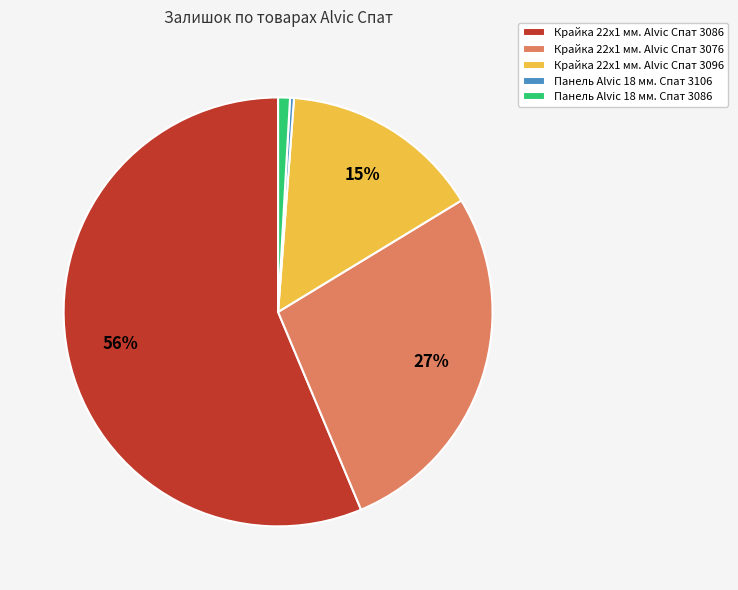

How many segments does this pie chart have?

5